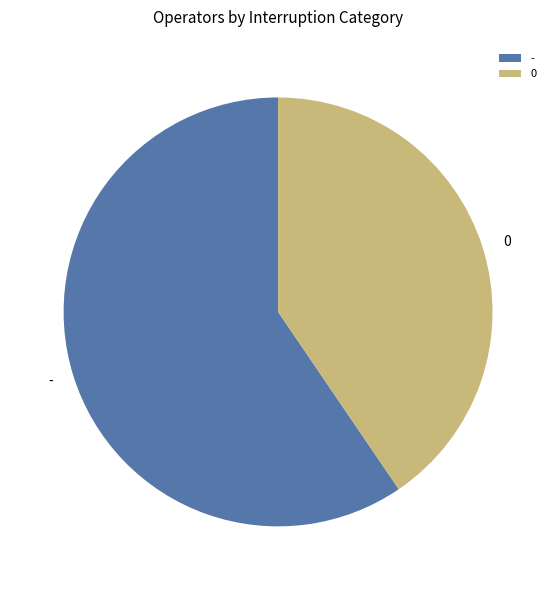

Is there any slice that represents more than half of the pie?

Yes